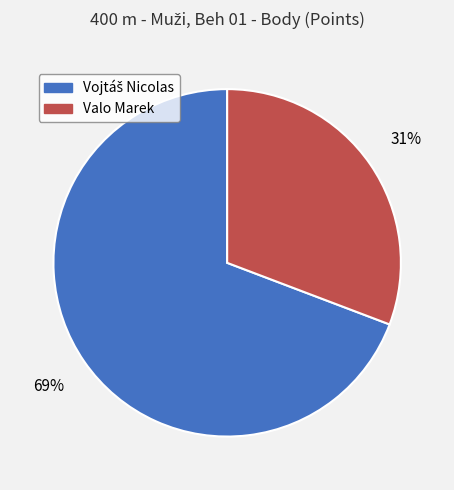

Is Valo Marek the majority of the pie?

No